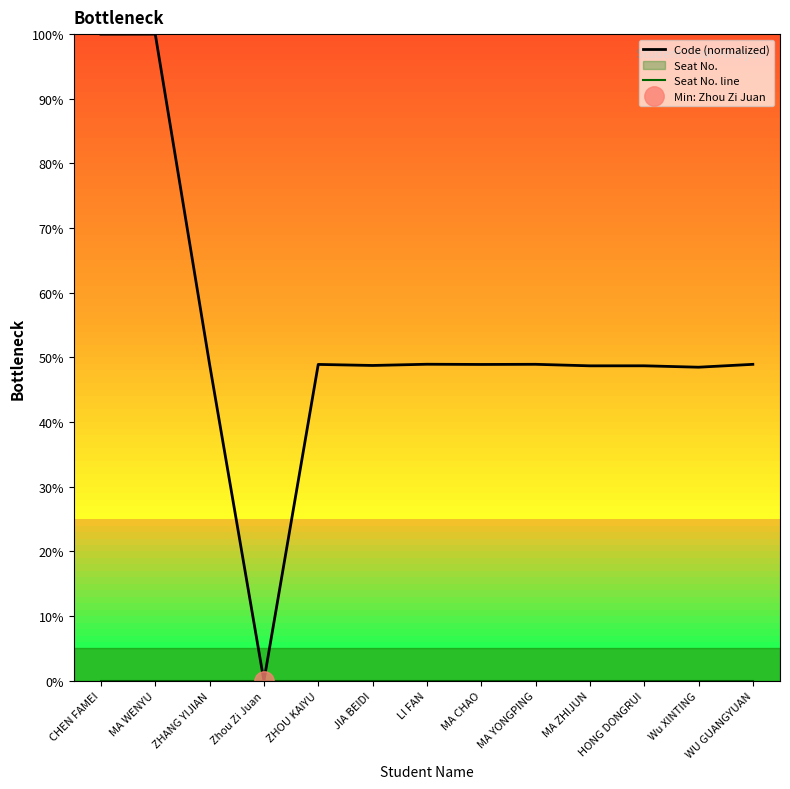

Which has a higher value, MA ZHIJUN or WU GUANGYUAN?

WU GUANGYUAN